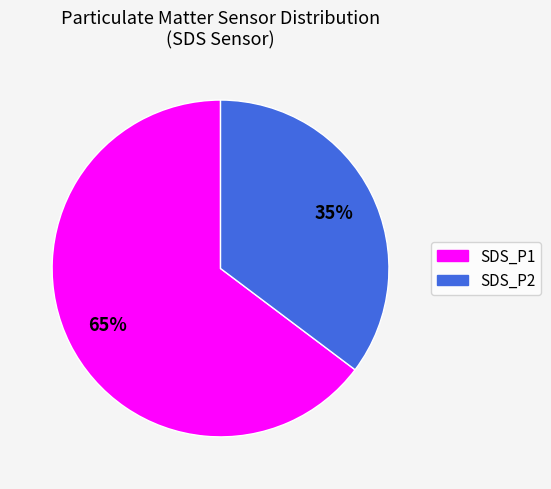

The SDS_P2 slice represents 53% of the pie. True or false?

False